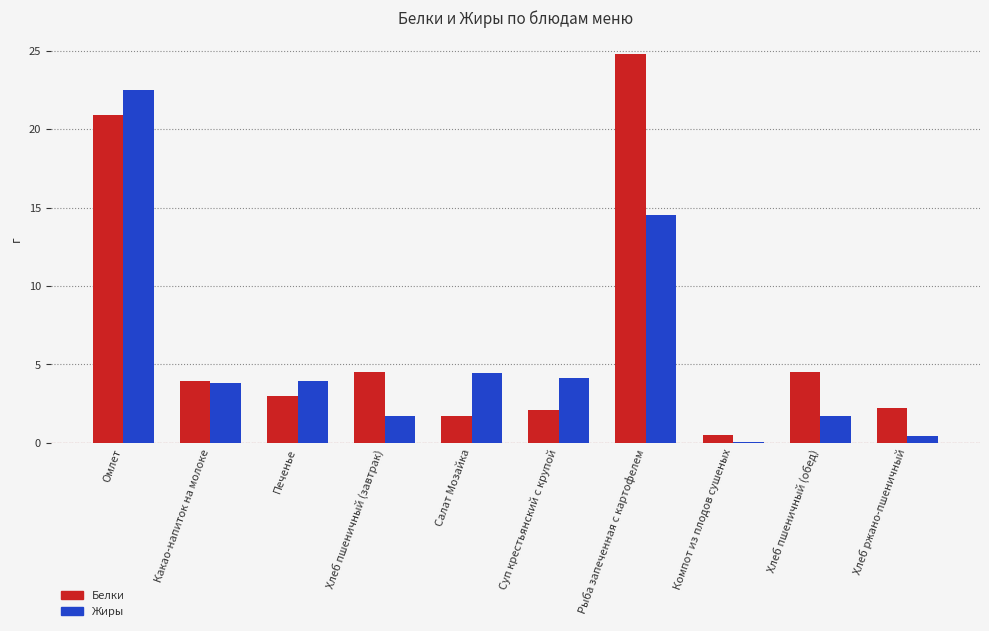

The value of Жиры at Хлеб пшеничный (завтрак) is 1.7. True or false?

True